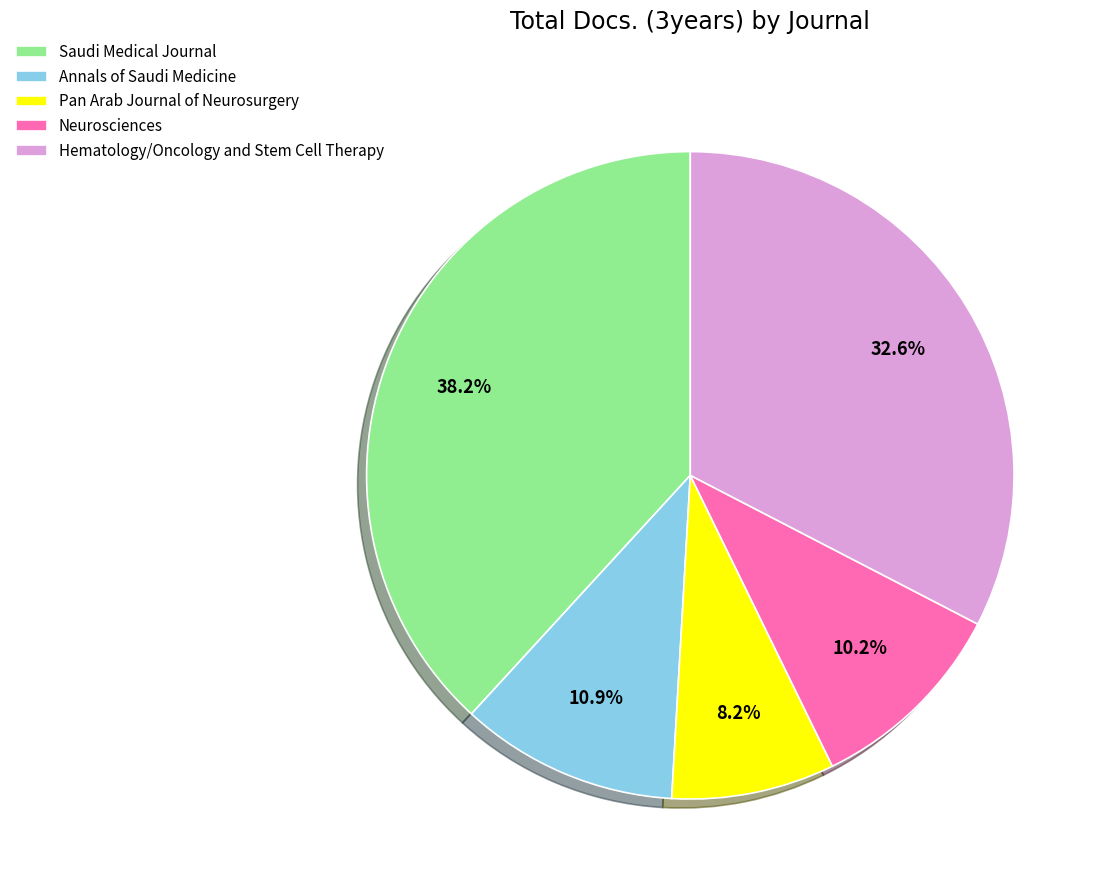

How many segments does this pie chart have?

5